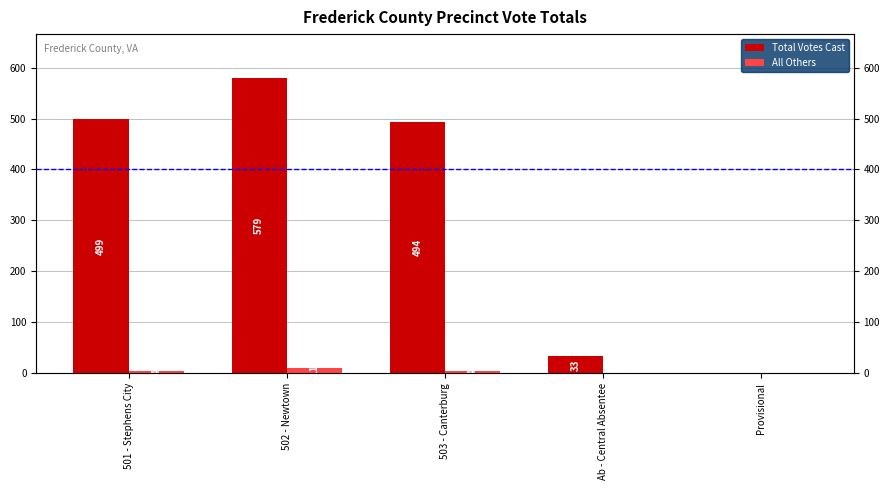

Rank the series by their average value, from lowest to highest.

All Others, Total Votes Cast